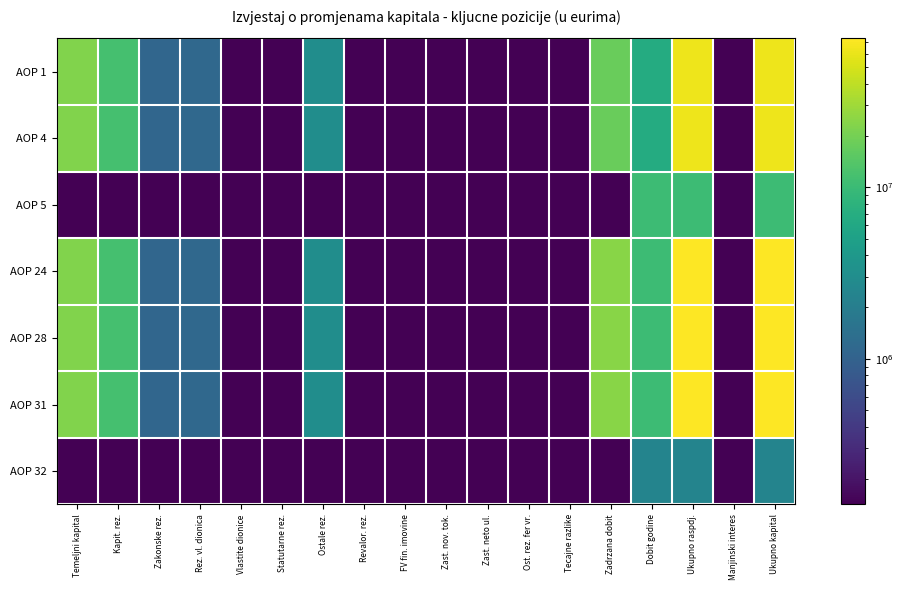

How many distinct data groups are displayed?

7